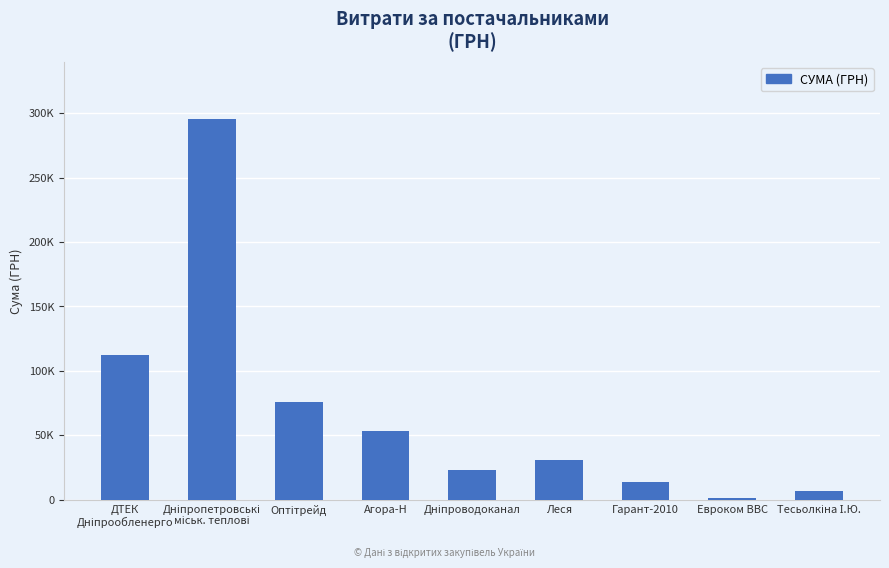

Approximately how many times larger is the value at Оптітрейд compared to ДТЕК
Дніпрообленерго?

0.7